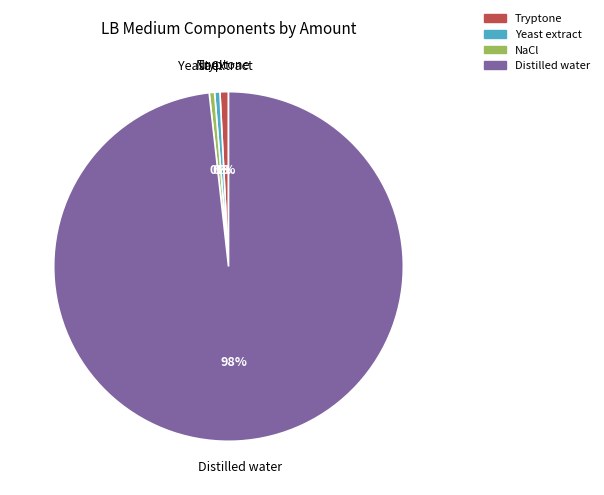

To the nearest percent, what is the combined percentage of Yeast extract and Tryptone?

1%